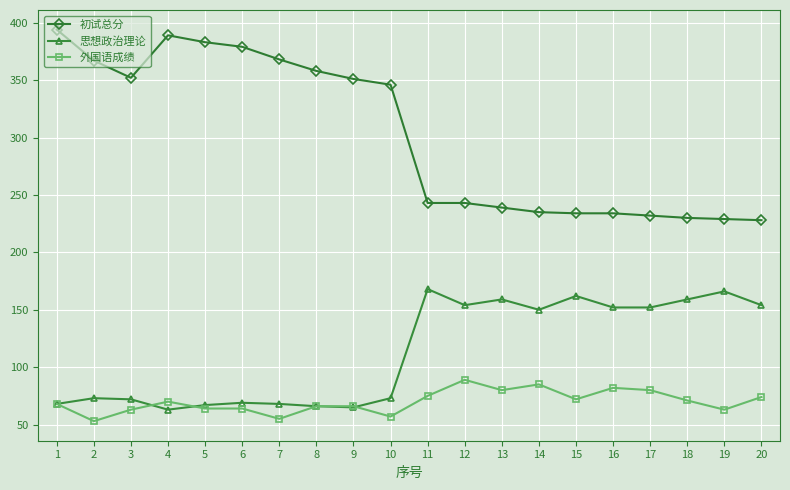

At which category does 外国语成绩 reach its first local peak?

4